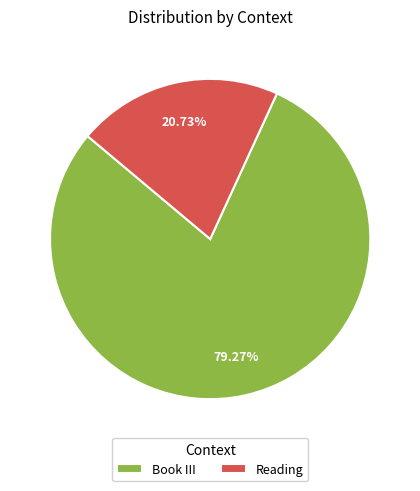

To the nearest percent, what is the combined percentage of Book III and Reading?

100%